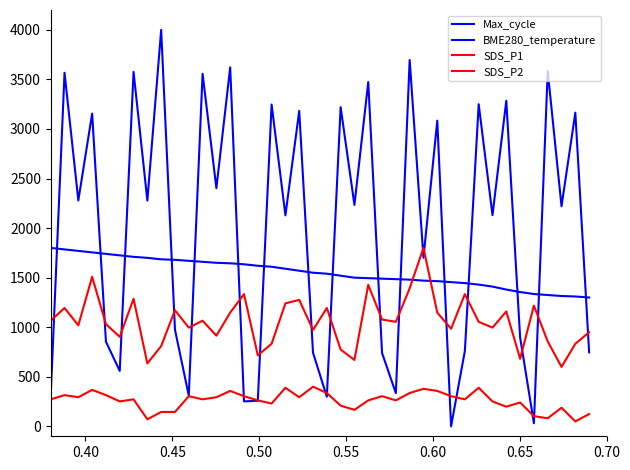

Does the chart display data point markers on the line(s)?

No